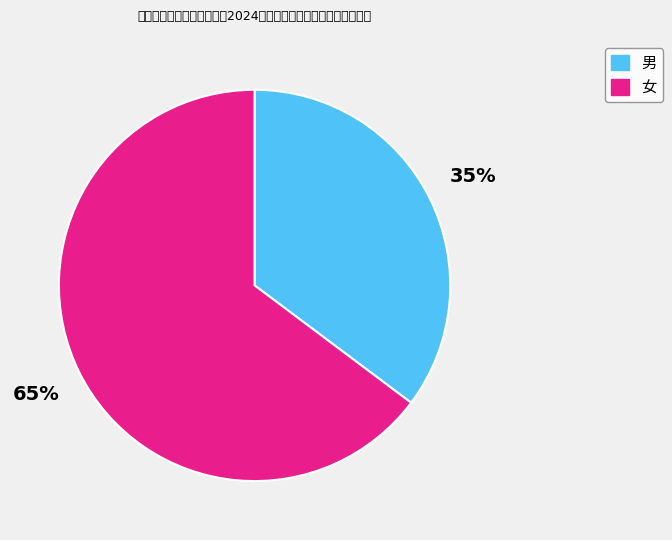

Do 女 and 男 together represent more than half of the pie?

Yes